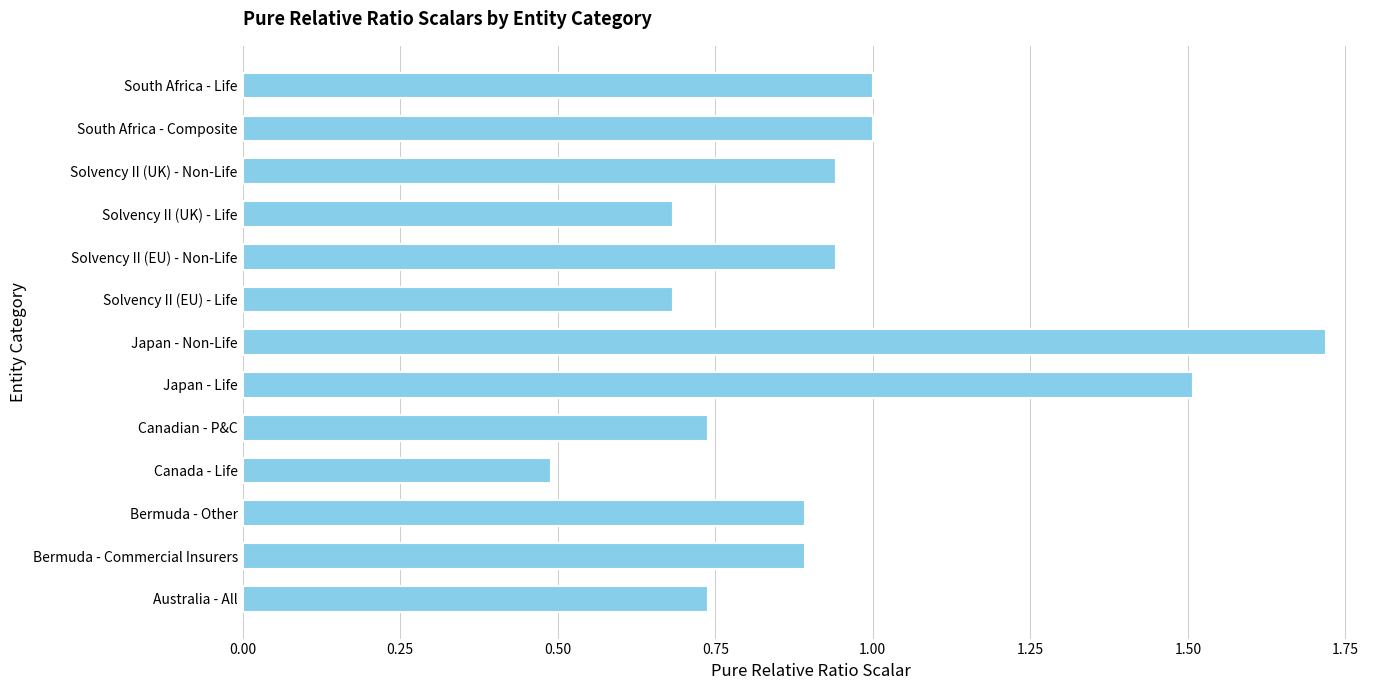

Count the number of data series in this chart.

1